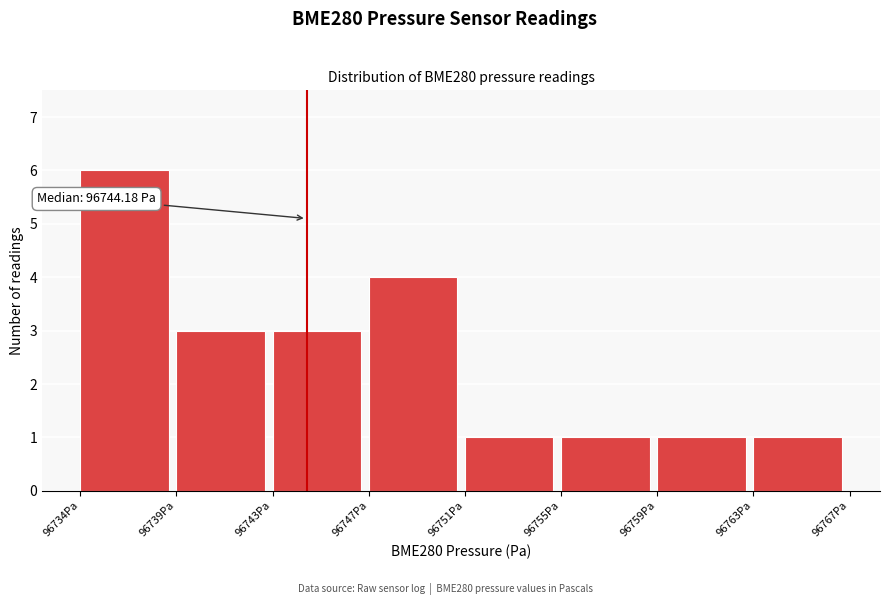

Reading right to left, what are all the values shown in this chart?

96763Pa=1	96759Pa=1	96755Pa=1	96751Pa=1	96747Pa=4	96743Pa=3	96739Pa=3	96734Pa=6